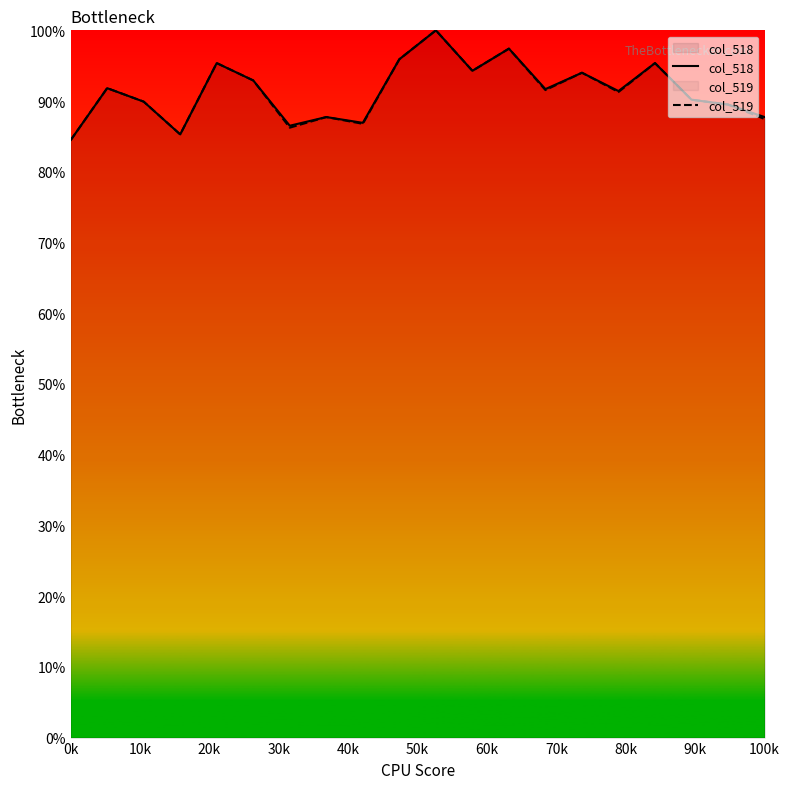

How many data points in col_519 are less than 91?

9